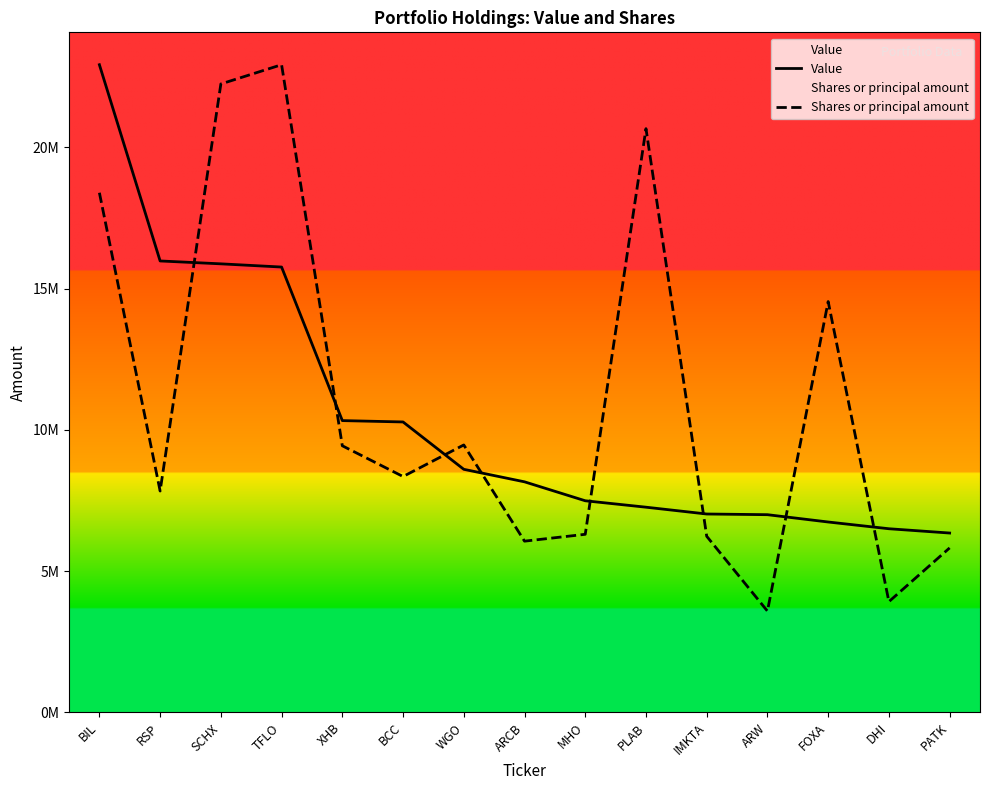

What is the spread (max minus min) of values at BIL?

4531399.5